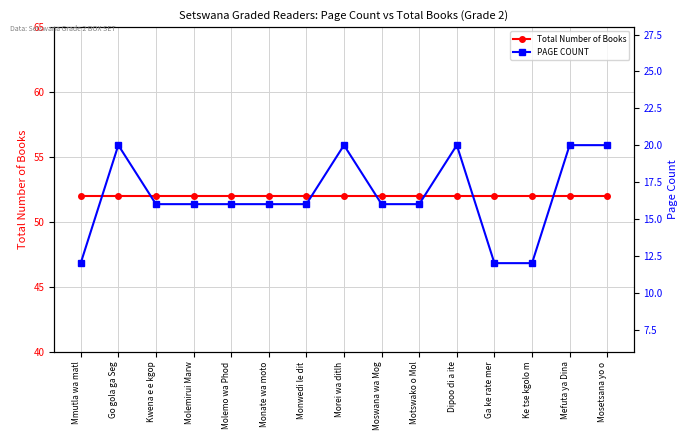

Rank the series by their maximum value, from lowest to highest.

PAGE COUNT, Total Number of Books